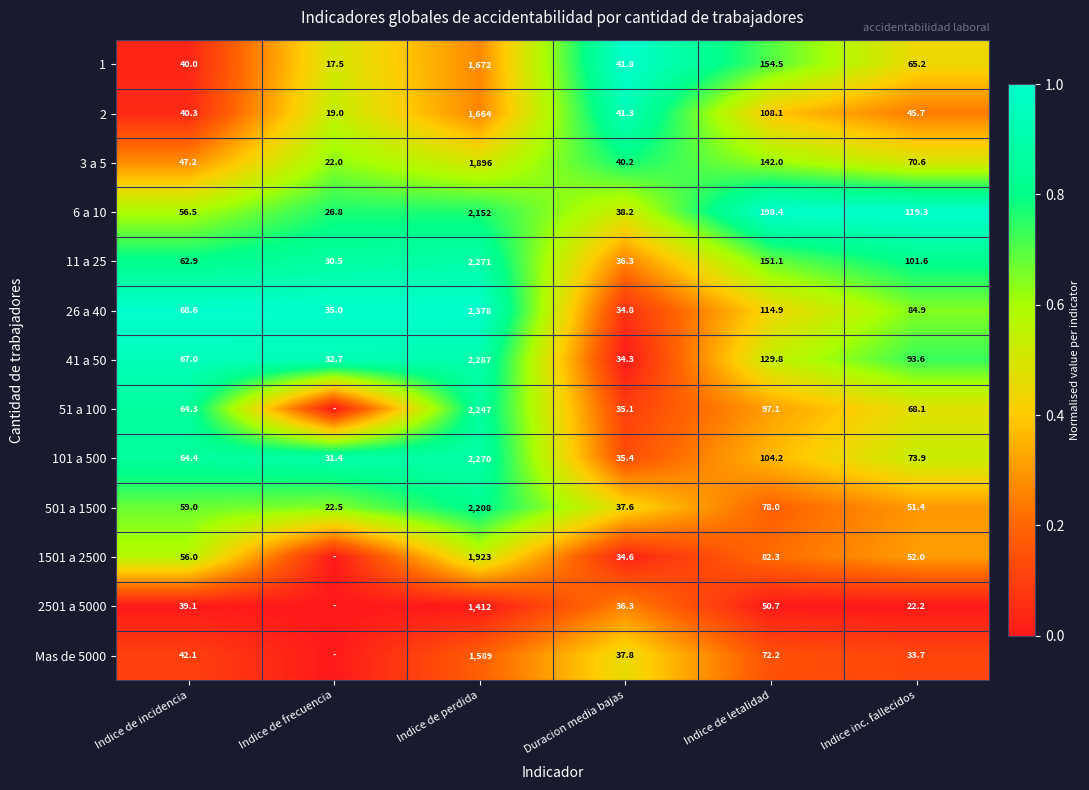

What is the total value across all series at Indice de perdida?

25969.0